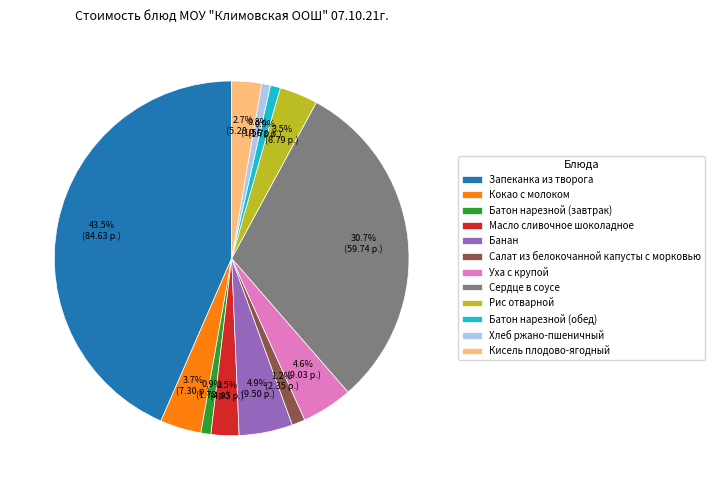

How many segments does this pie chart have?

12